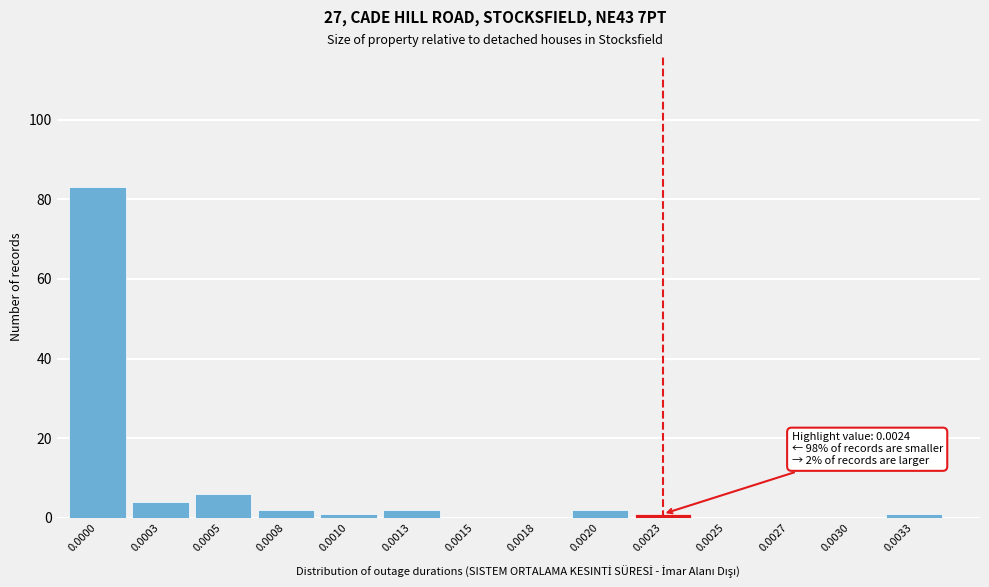

Reading left to right, list all the values displayed in this chart.

0.0000=83	0.0003=4	0.0005=6	0.0008=2	0.0010=1	0.0013=2	0.0015=0	0.0018=0	0.0020=2	0.0023=1	0.0025=0	0.0027=0	0.0030=0	0.0033=1